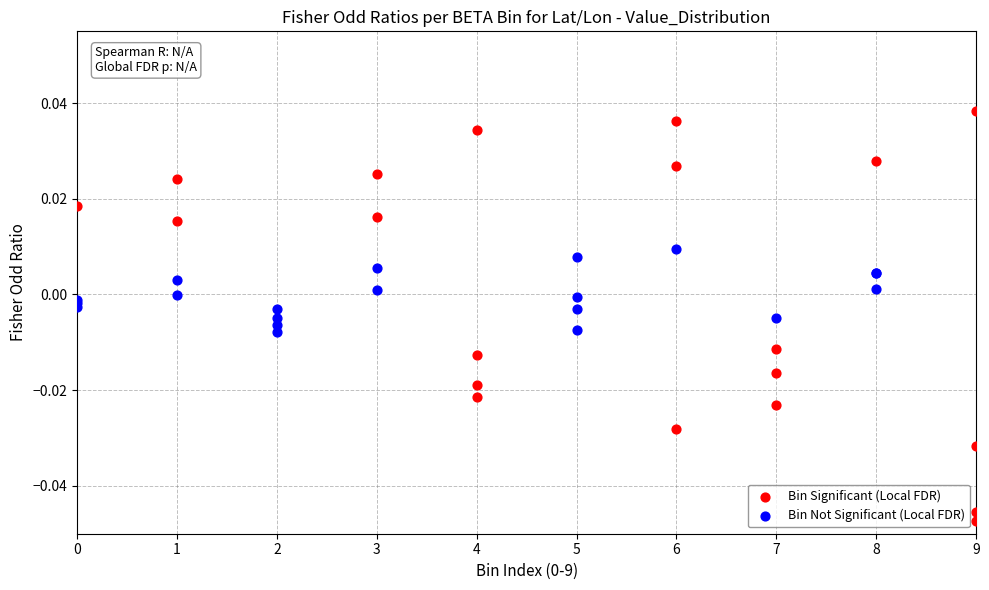

Which series has the widest spread of Y values?

Bin Significant (Local FDR)